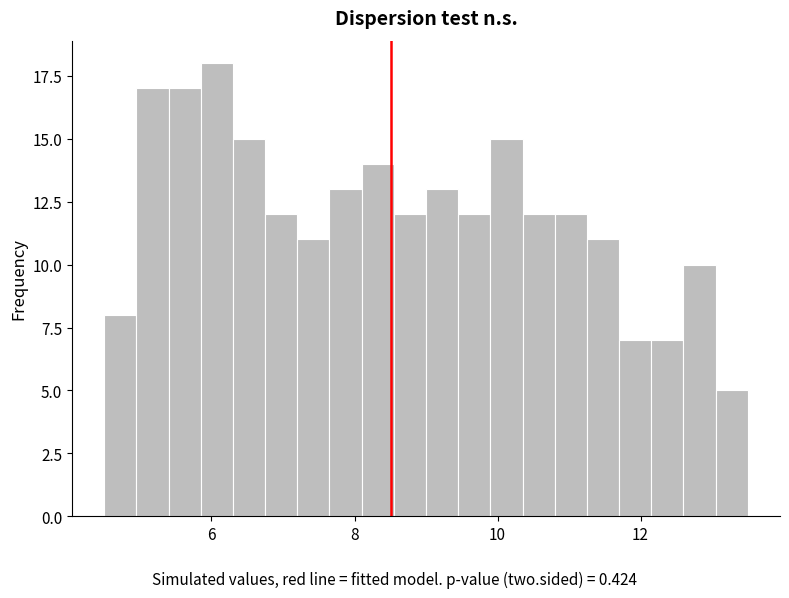

Read against the x-axis, roughly where is the centre of the tallest bar?

6.0